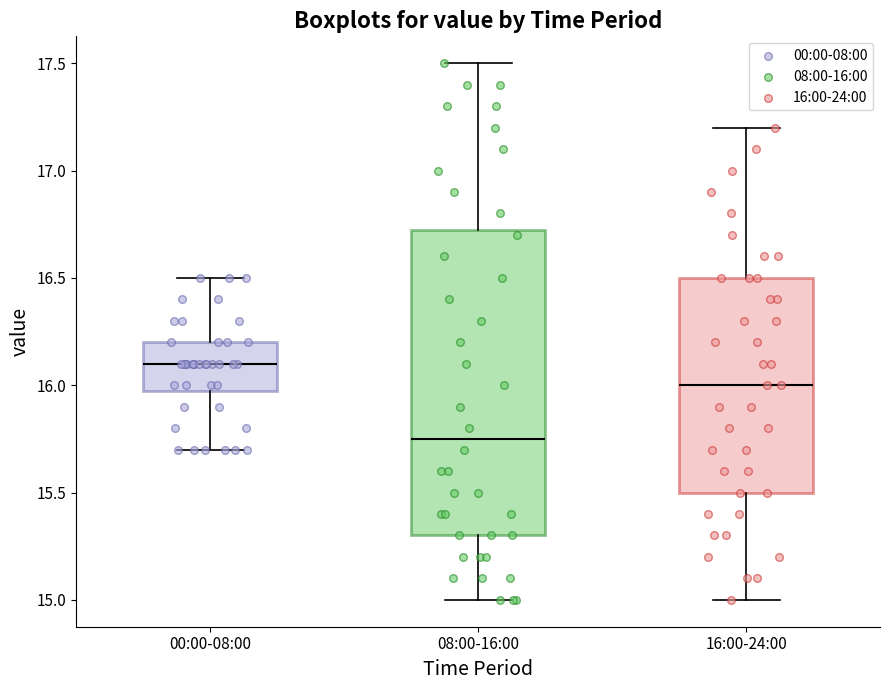

Which box is the tallest, from its lower edge to its upper edge?

08:00-16:00